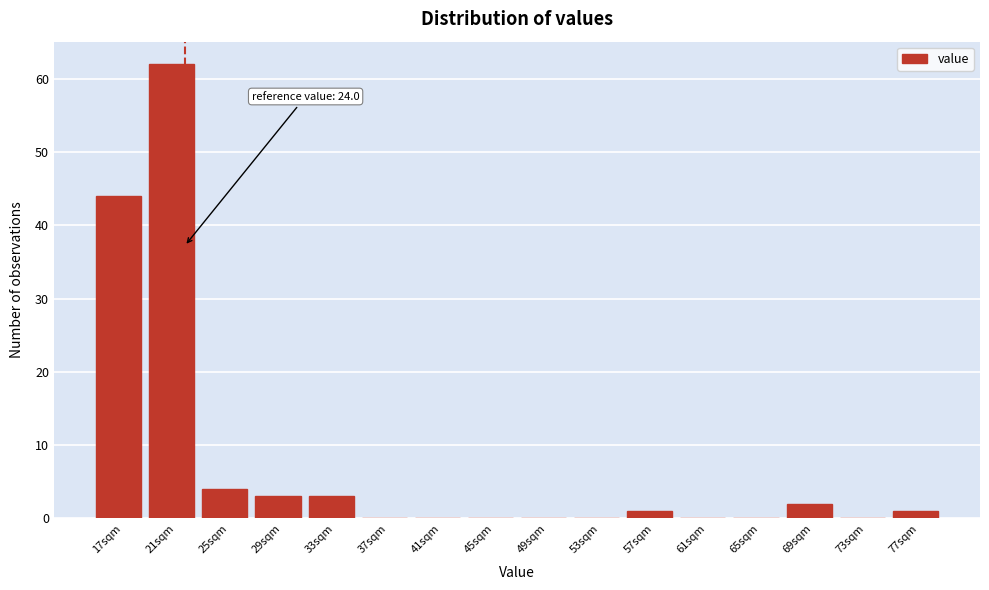

Reading right to left, transcribe all the data shown in this chart.

77sqm=1	73sqm=0	69sqm=2	65sqm=0	61sqm=0	57sqm=1	53sqm=0	49sqm=0	45sqm=0	41sqm=0	37sqm=0	33sqm=3	29sqm=3	25sqm=4	21sqm=62	17sqm=44